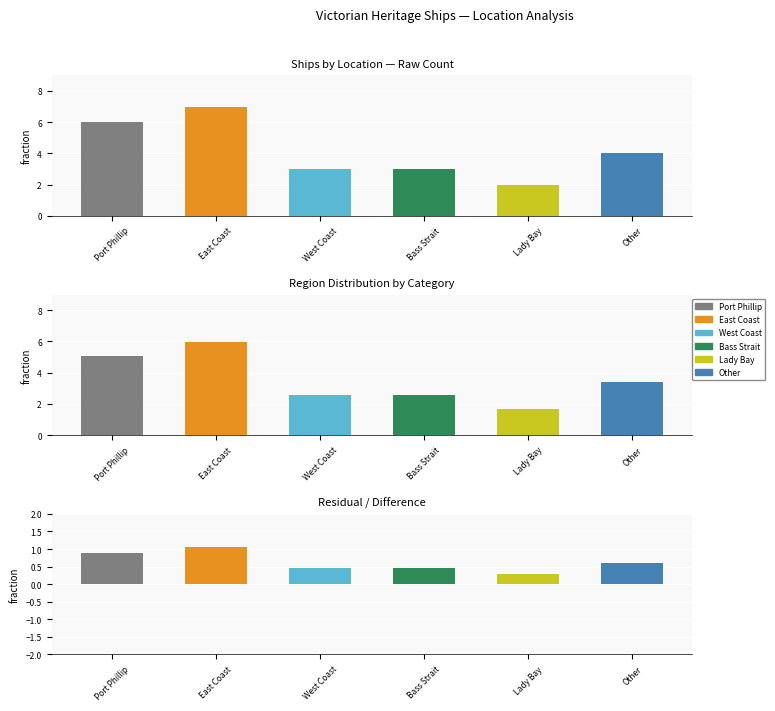

Which has a higher value, Bass Strait or Lady Bay?

Bass Strait